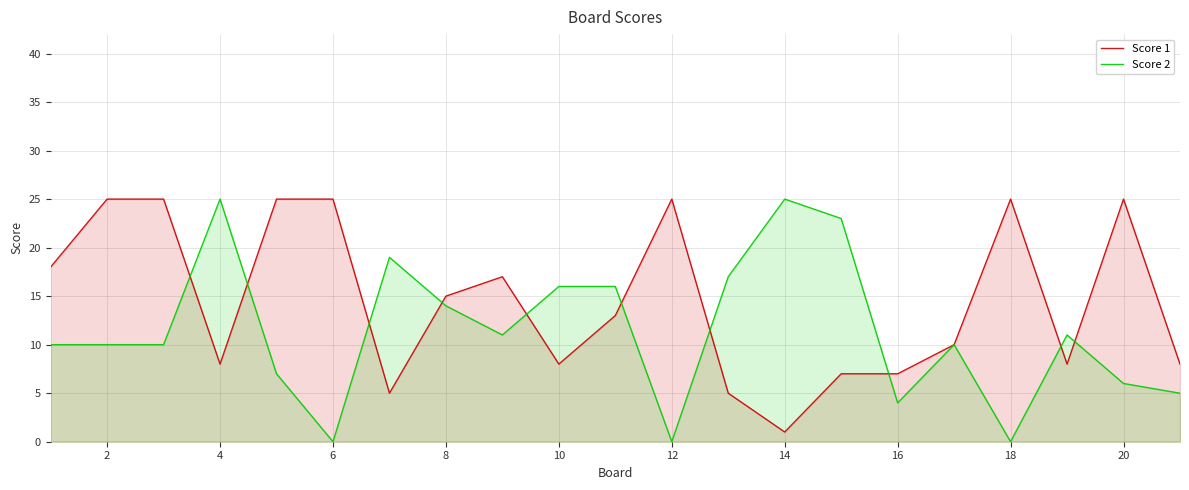

How many lines are shown in the chart?

2